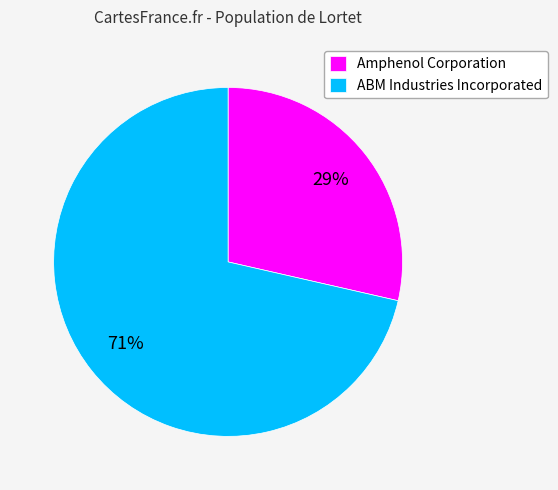

Is the sum of Amphenol Corporation and ABM Industries Incorporated greater than half?

Yes